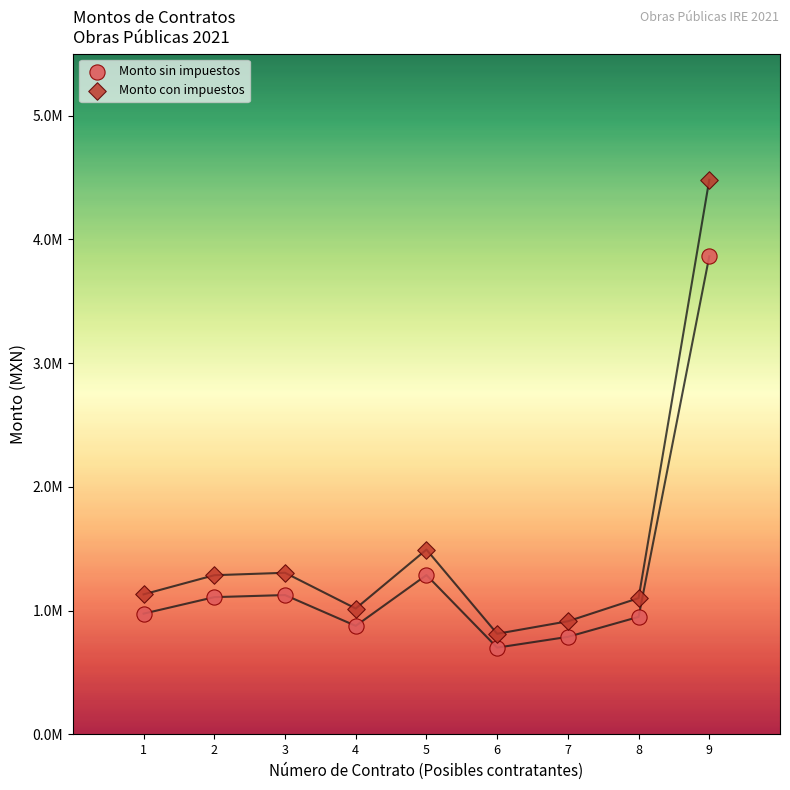

Which series contains the lowest Y value?

Monto sin impuestos